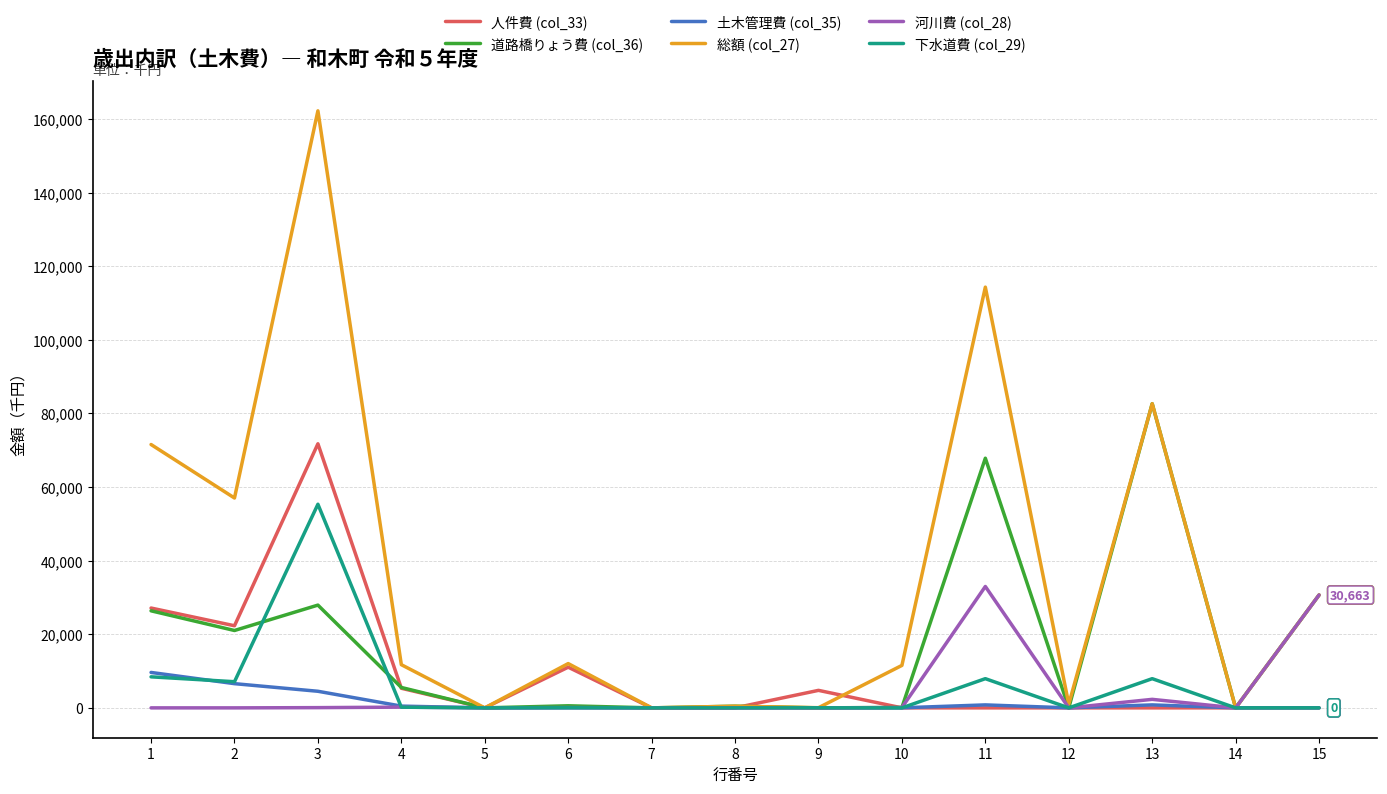

Between 1 and 2, which series saw the biggest shift?

総額 (col_27)